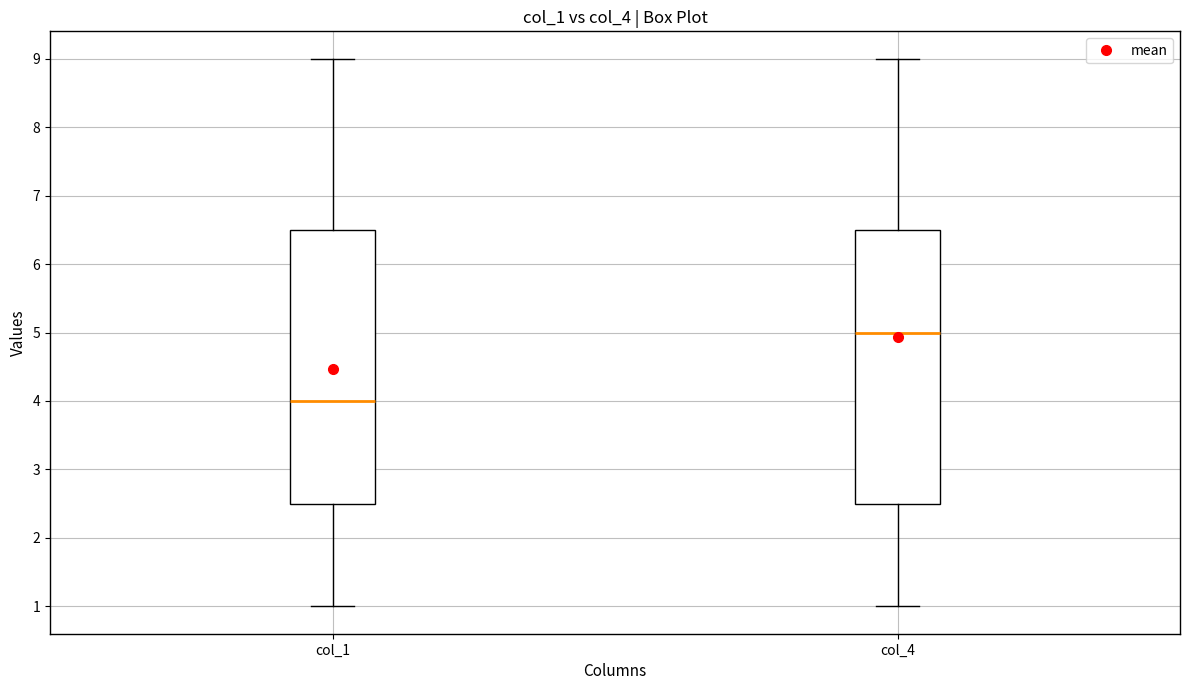

Where does the median line of the box for col_1 sit on the y-axis? The values are not printed on the chart, so give them approximately, as read against the axis.

4.0